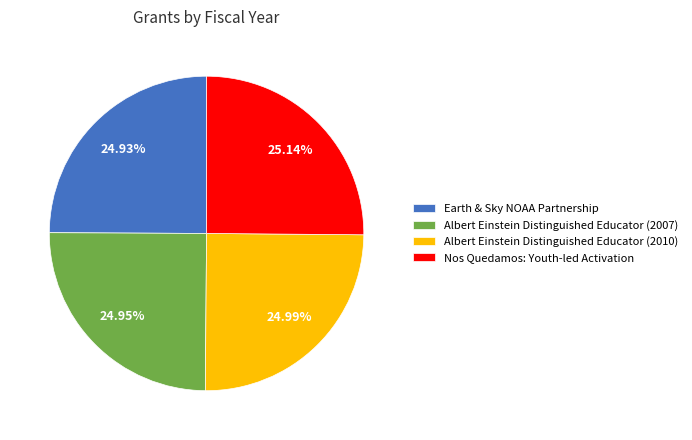

What is the total percentage of Nos Quedamos: Youth-led Activation and Albert Einstein Distinguished Educator (2007)?

50.1%